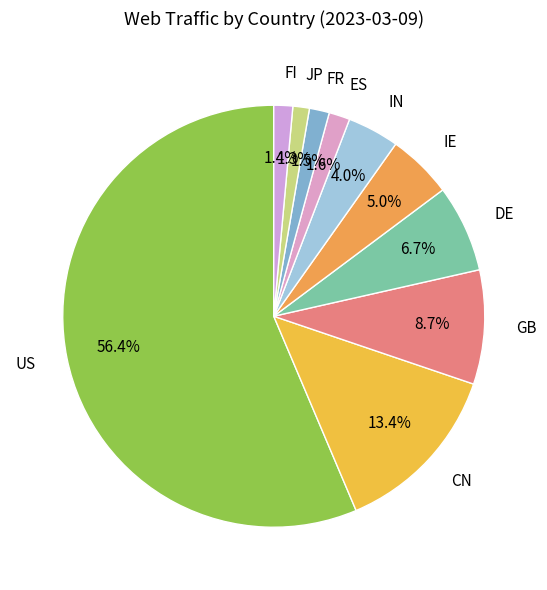

Is it true that DE is 19% of the pie?

False